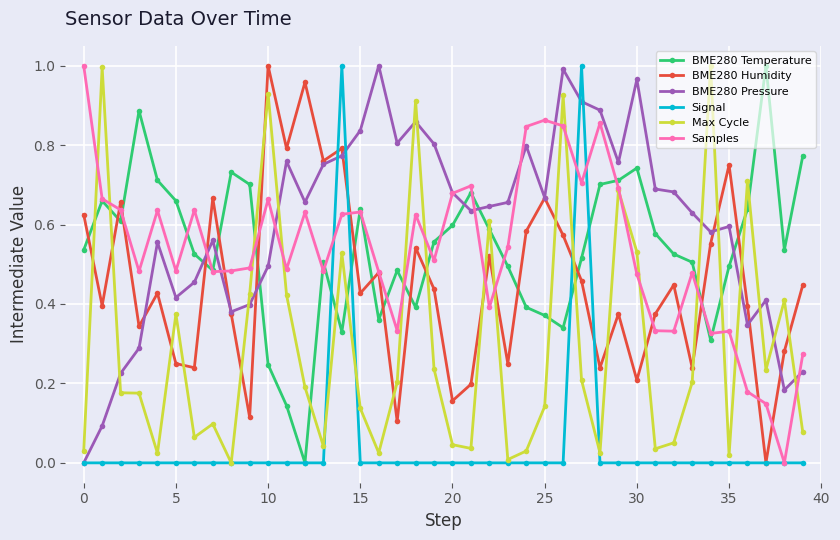

True or false: BME280 Humidity has more than 2 points higher than both neighbors.

True